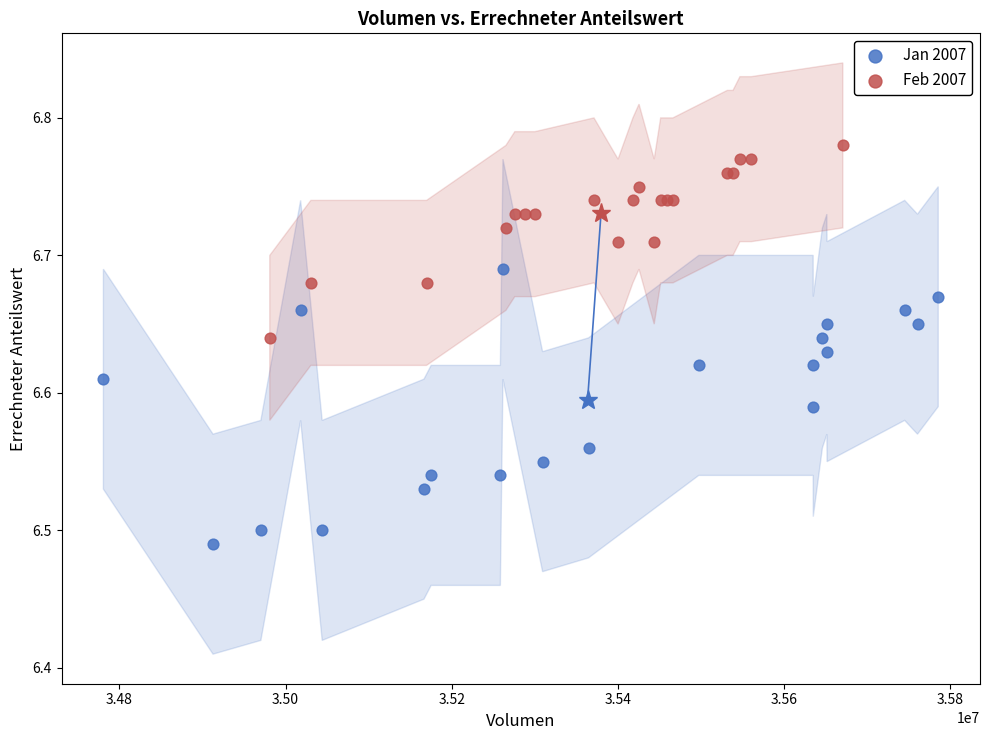

Which series reaches the maximum Y coordinate?

Feb 2007